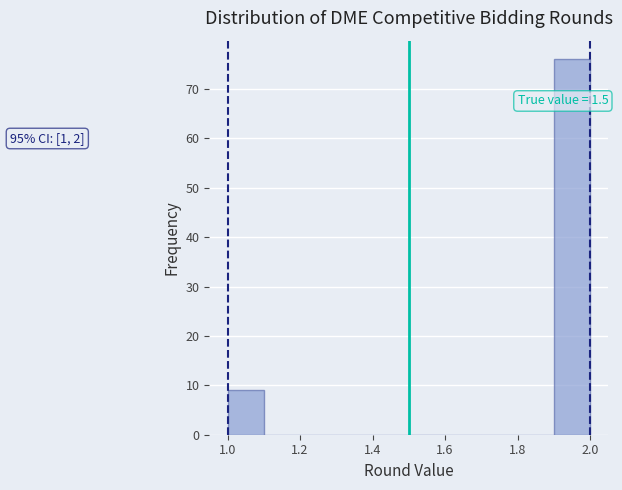

Which range on the x-axis has the tallest bar?

1.9 to 2.0